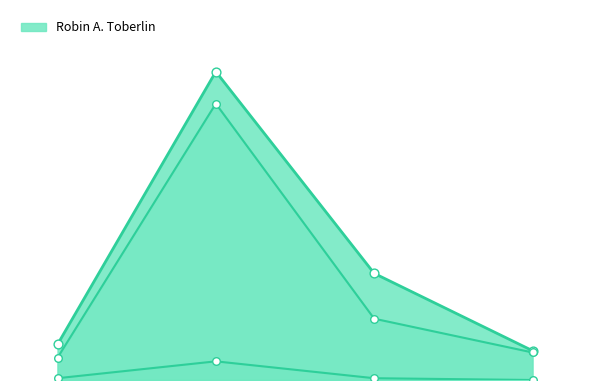

Which series has the largest total across all categories?

Robin A. Toberlin